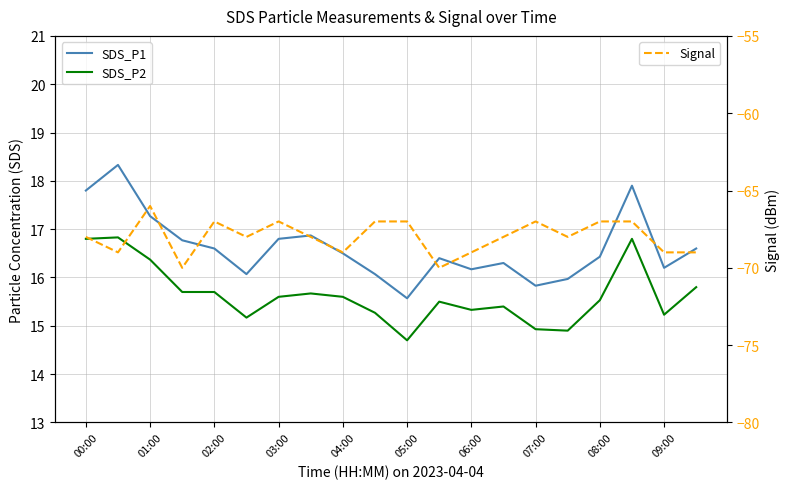

True or false: SDS_P1 and SDS_P2 cross at least once.

False